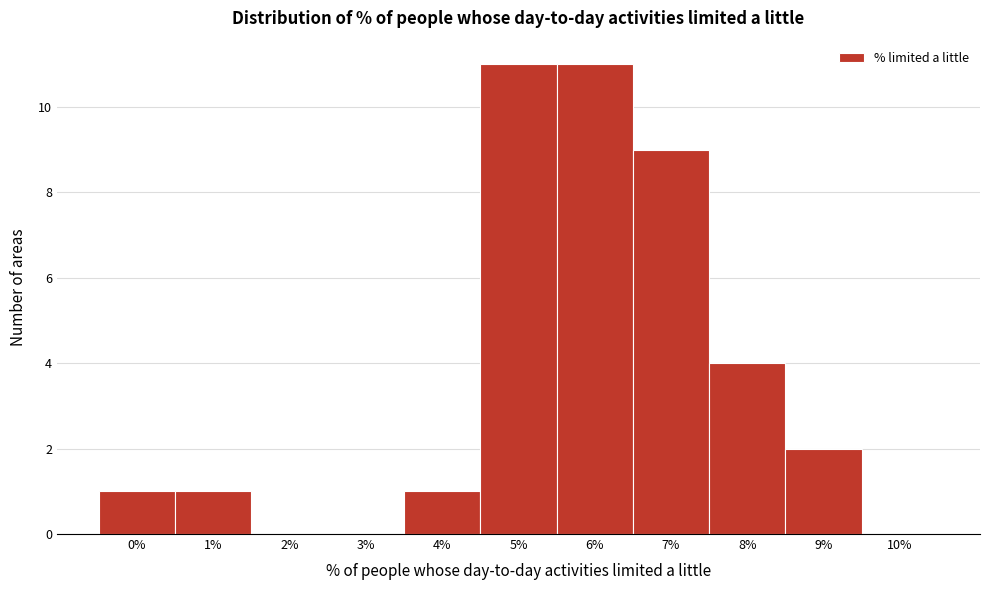

Reading left to right, list all the values displayed in this chart.

0%=1	1%=1	2%=0	3%=0	4%=1	5%=11	6%=11	7%=9	8%=4	9%=2	10%=0